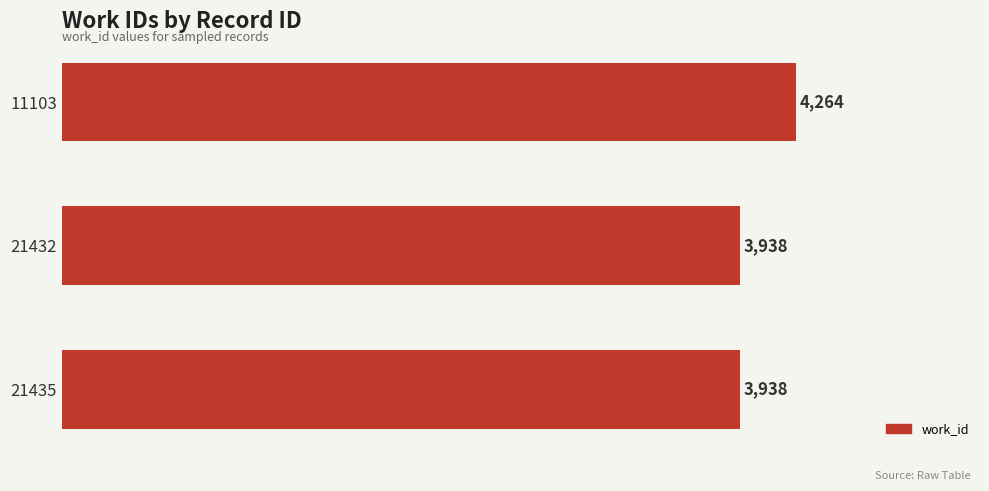

What is the sum of all values?

12140